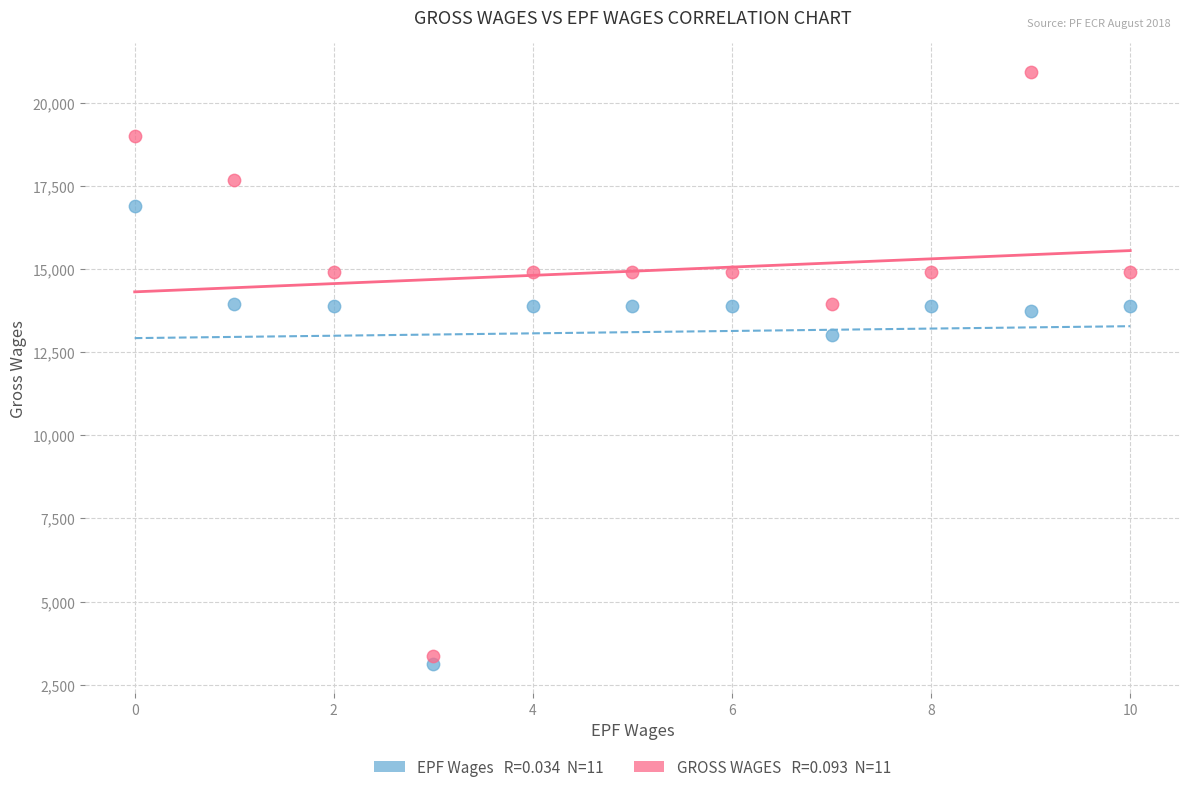

Across all data points, what is the range of Y values (max minus min)?

17774